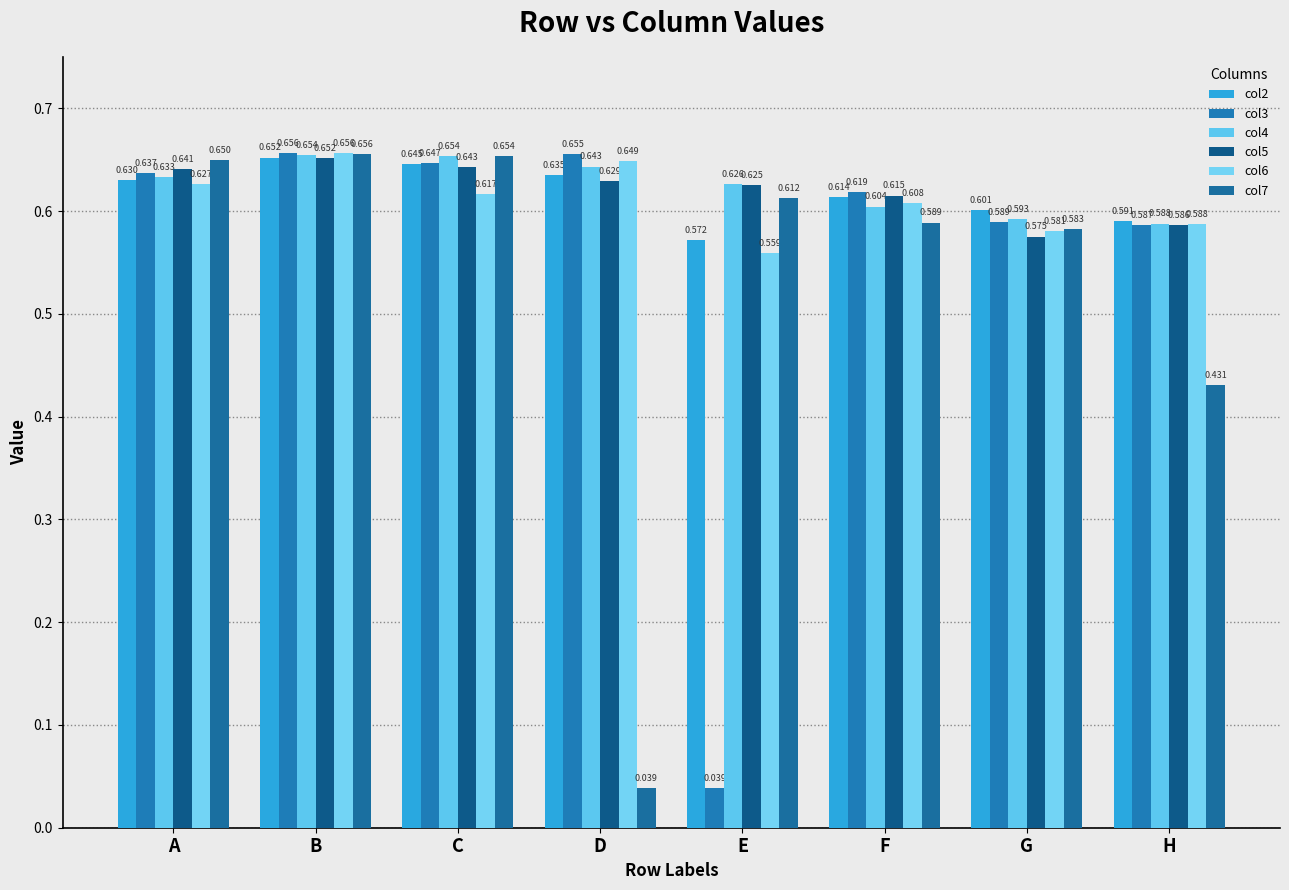

Which series has the largest total across all categories?

col4